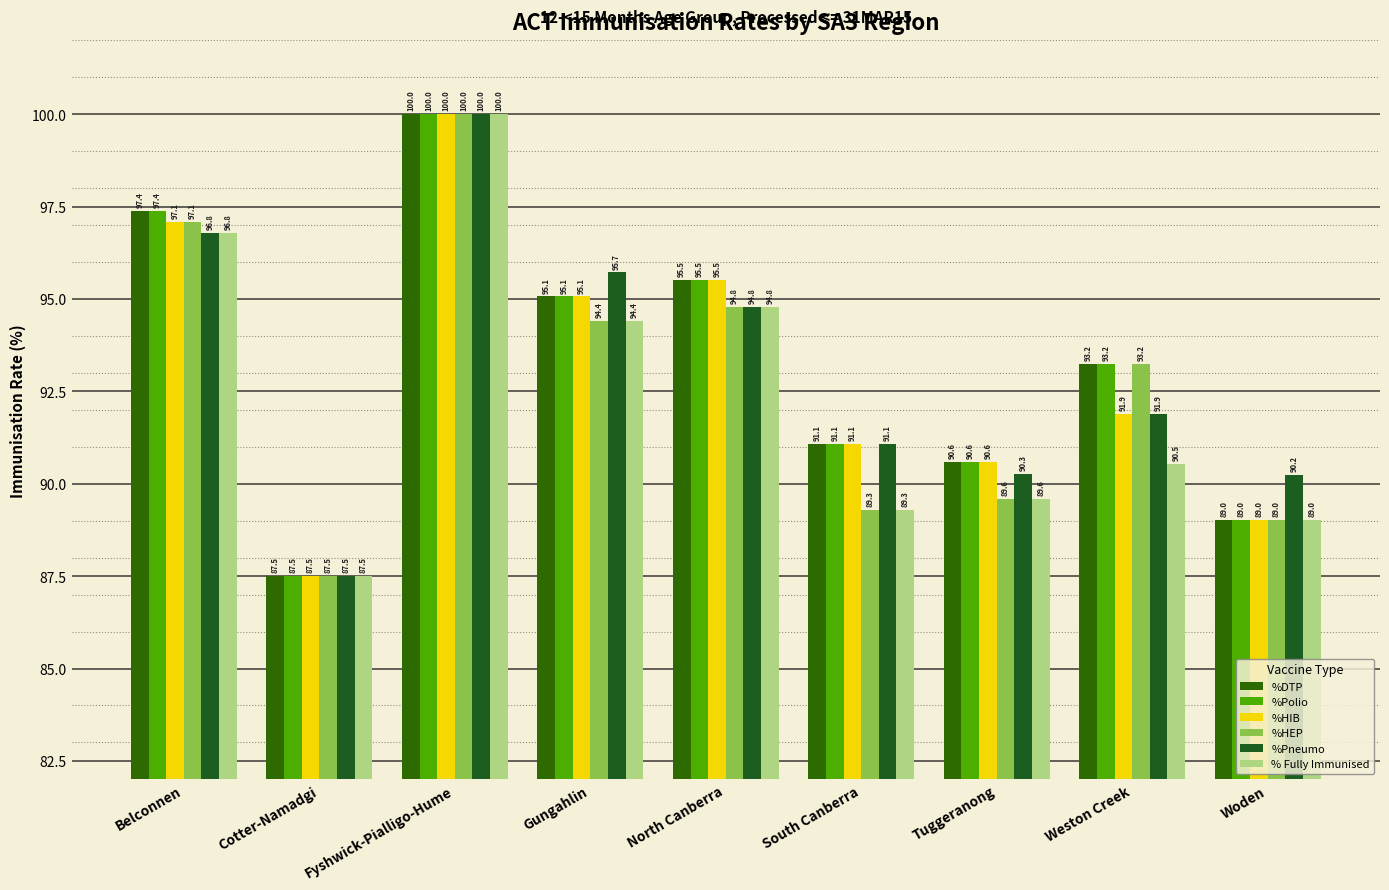

What is the approximate value of %HEP at Woden?

89.0